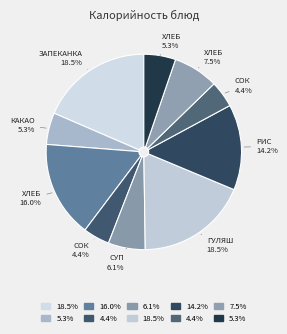

How many slices are in this pie chart?

10